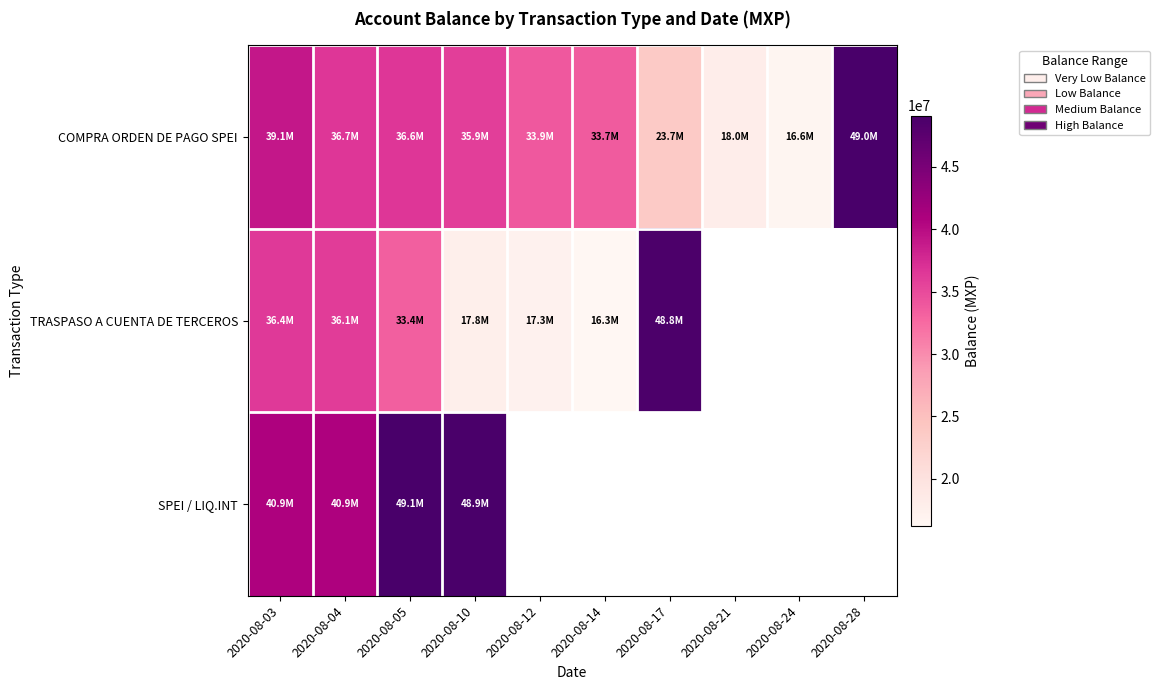

At 2020-08-12, list the series in order from smallest to largest.

TRASPASO A CUENTA DE TERCEROS, SPEI / LIQ.INT, COMPRA ORDEN DE PAGO SPEI